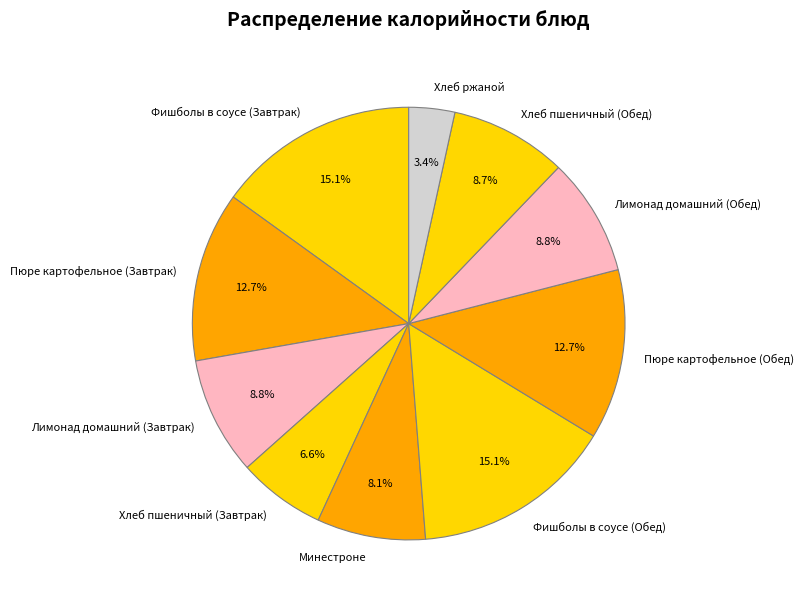

What is the smallest slice in the pie chart?

Хлеб ржаной